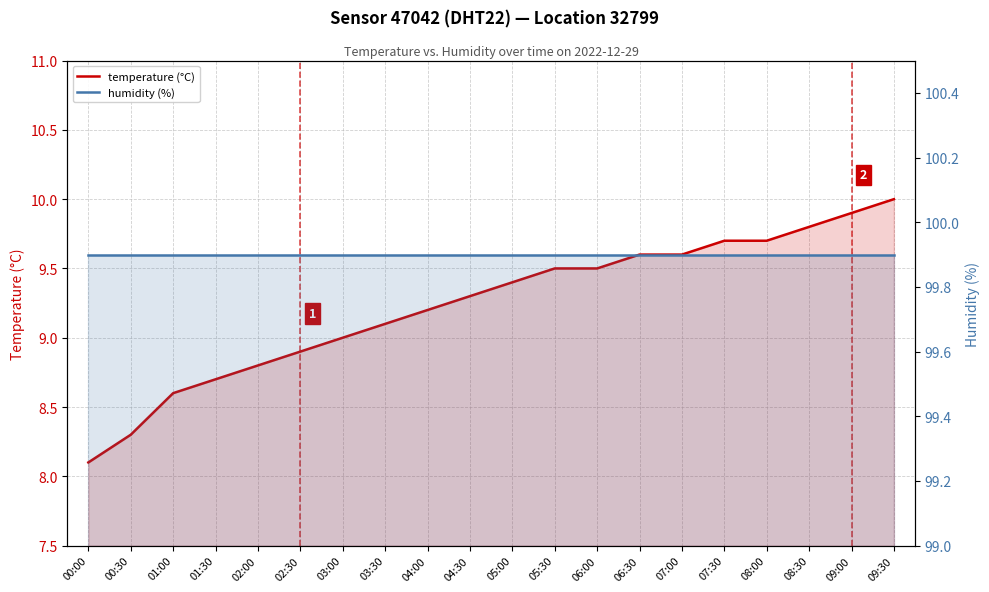

Reading left to right, what are all the values shown in this chart?

temperature (°C): 00:00=8.1	00:30=8.3	01:00=8.6	01:30=8.7	02:00=8.8	02:30=8.9	03:00=9.0	03:30=9.1	04:00=9.2	04:30=9.3	05:00=9.4	05:30=9.5	06:00=9.5	06:30=9.6	07:00=9.6	07:30=9.7	08:00=9.7	08:30=9.8	09:00=9.9	09:30=10.0
humidity (%): 00:00=99.9	00:30=99.9	01:00=99.9	01:30=99.9	02:00=99.9	02:30=99.9	03:00=99.9	03:30=99.9	04:00=99.9	04:30=99.9	05:00=99.9	05:30=99.9	06:00=99.9	06:30=99.9	07:00=99.9	07:30=99.9	08:00=99.9	08:30=99.9	09:00=99.9	09:30=99.9